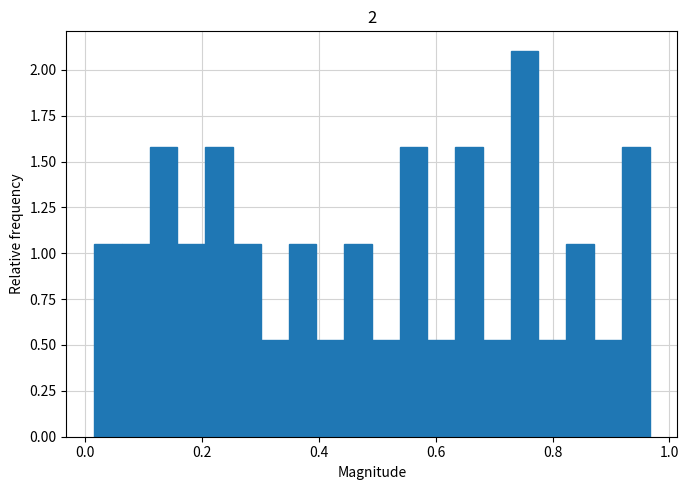

Around what value on the x-axis is the tallest bar? Give the approximate position of its centre, as read against the axis.

0.76